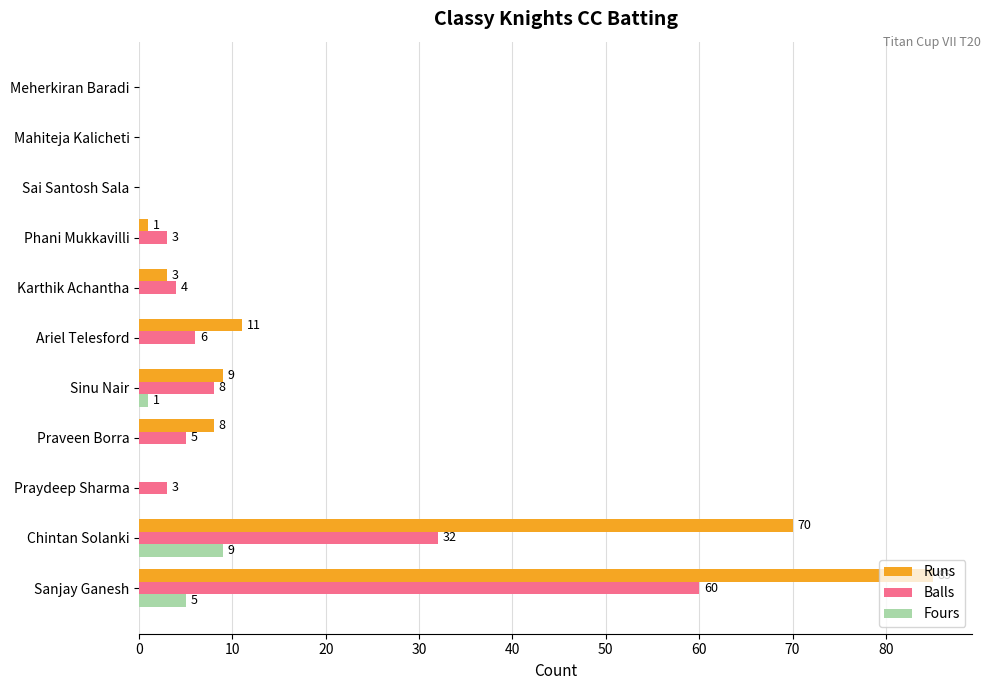

Between Chintan Solanki and Ariel Telesford, which series saw the biggest shift?

Runs